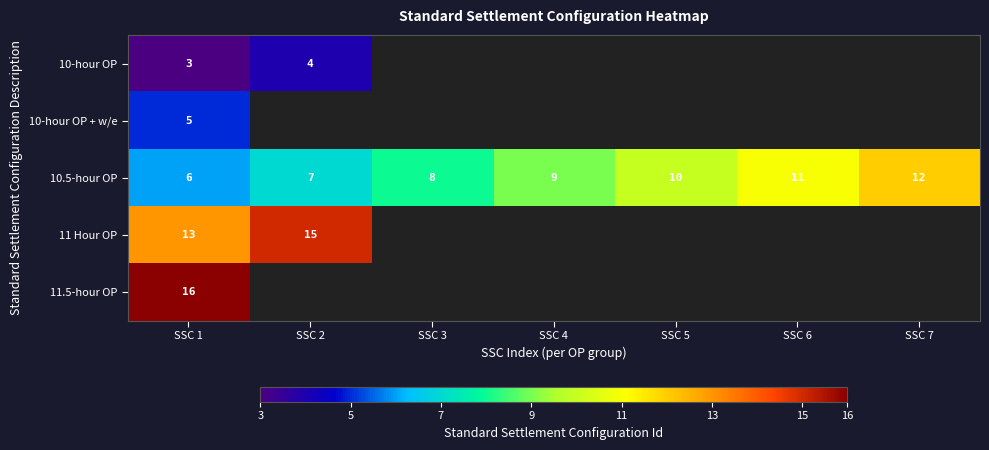

Count the 10.5-hour OP values in the range 7 to 11.

5